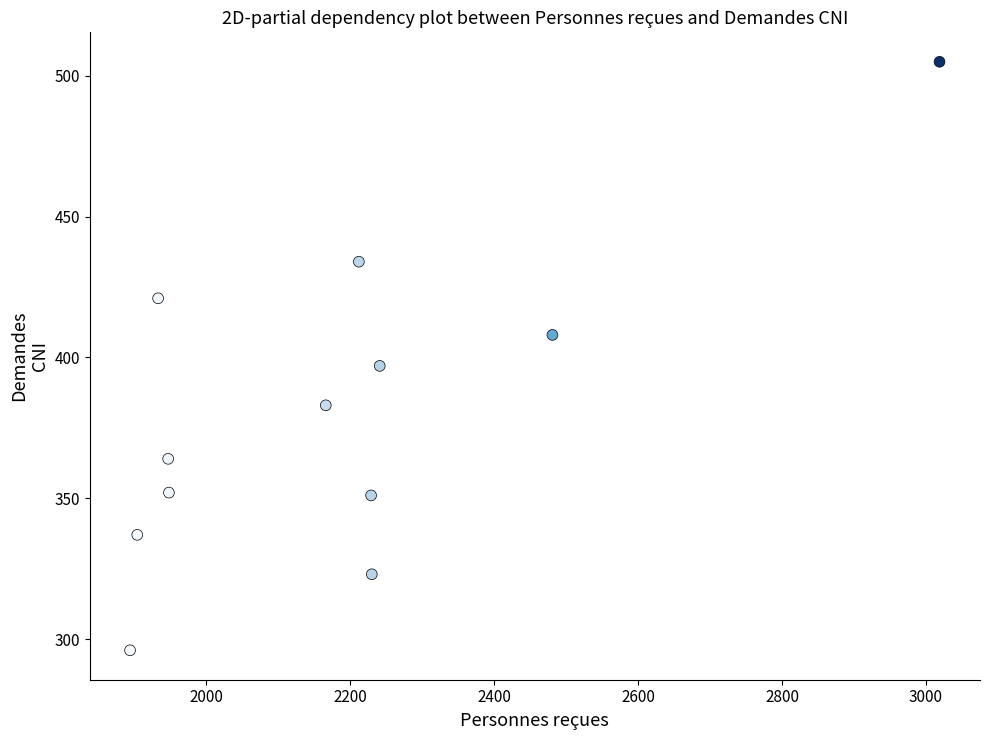

What is the average X value?

2184